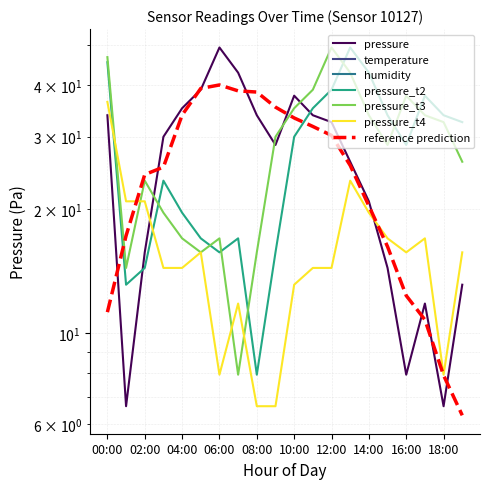

Is it true that pressure equals 5.6 at 13:00?

False